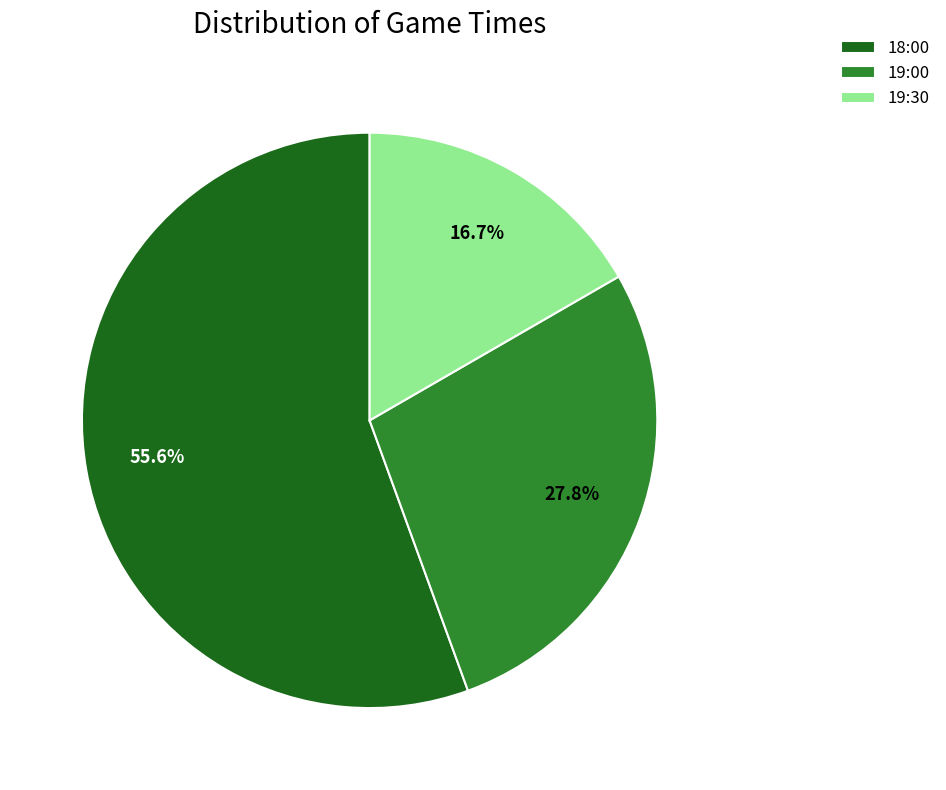

To the nearest percent, what is the combined percentage of 18:00 and 19:00?

83%